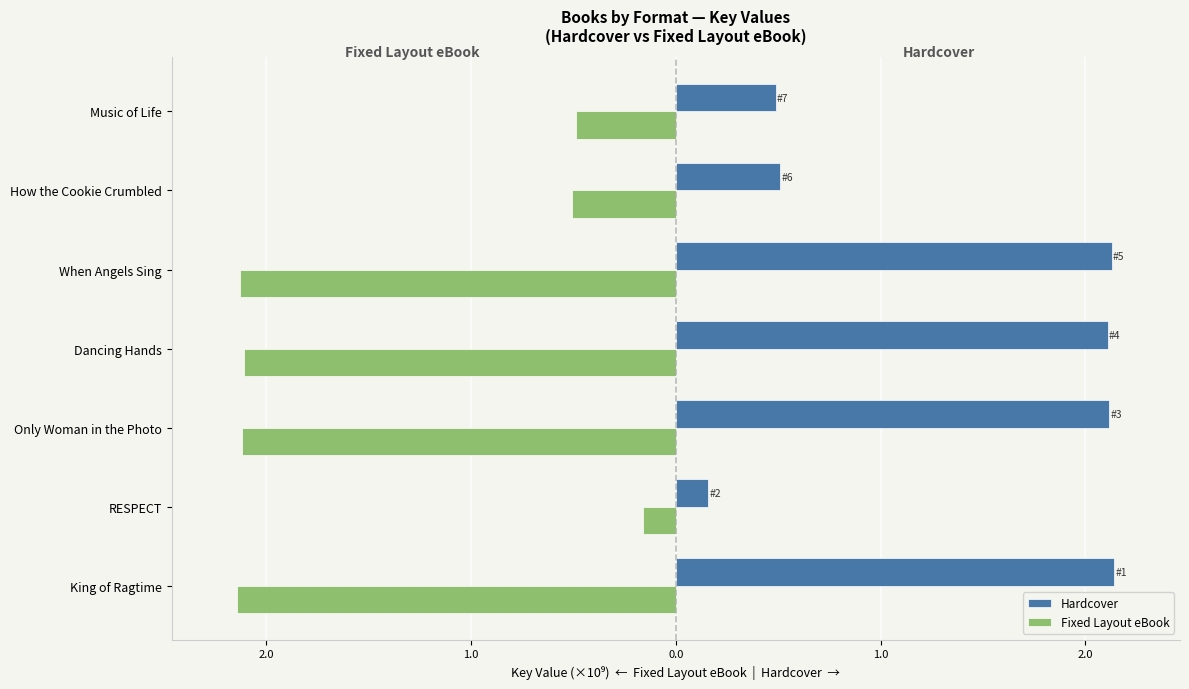

What are all the series names shown in the legend?

Hardcover, Fixed Layout eBook